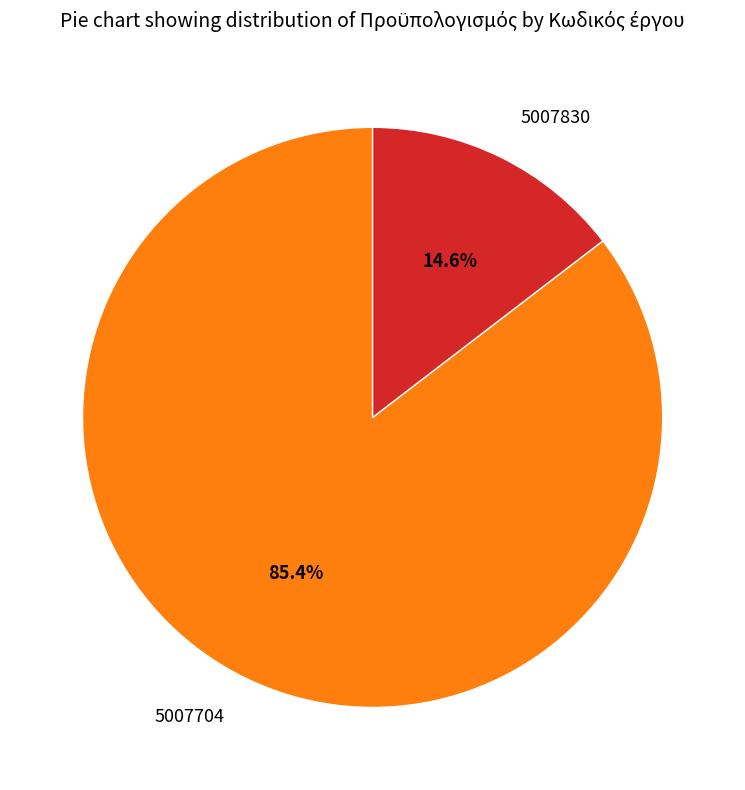

How many slices are in this pie chart?

2